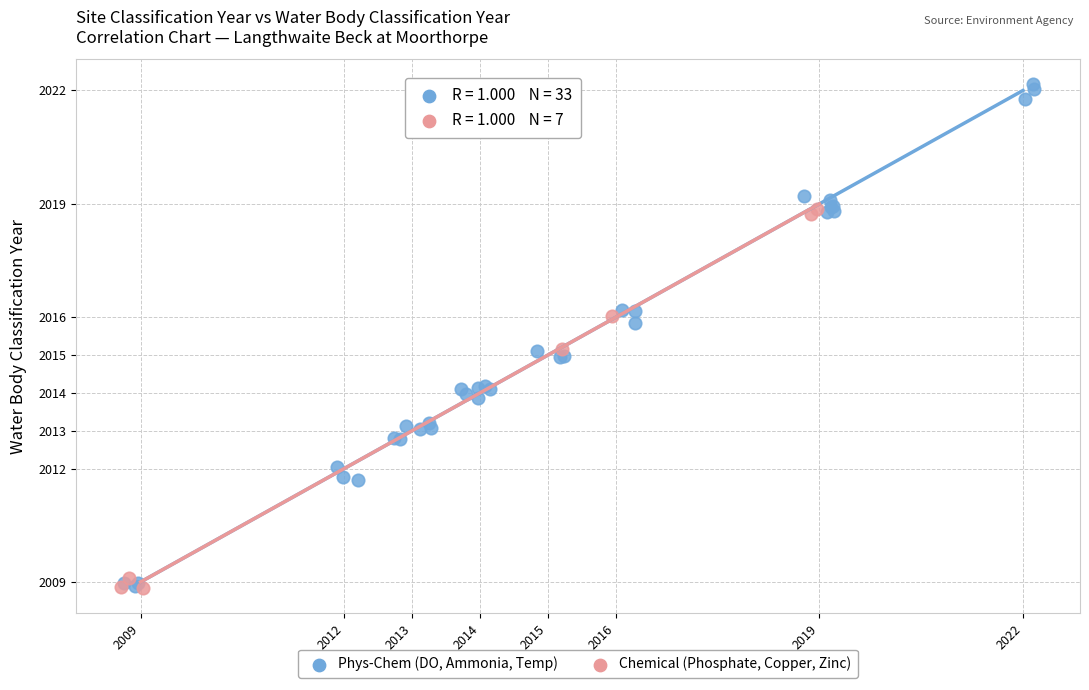

Which series contains the highest Y value?

Phys-Chem (DO, Ammonia, Temp)